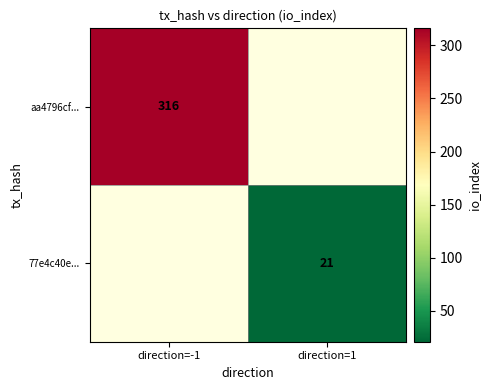

True or false: aa4796cf... has a value of 176 at direction=-1.

False